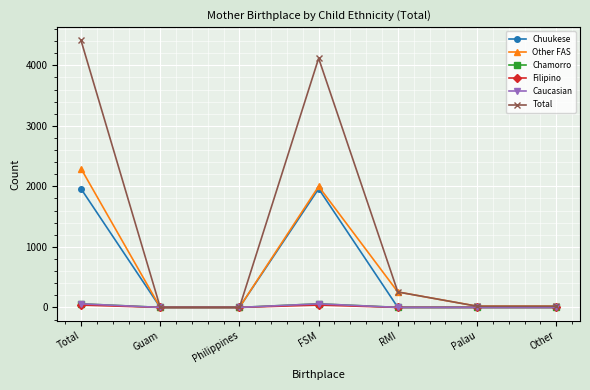

Which series has the widest spread of values?

Total